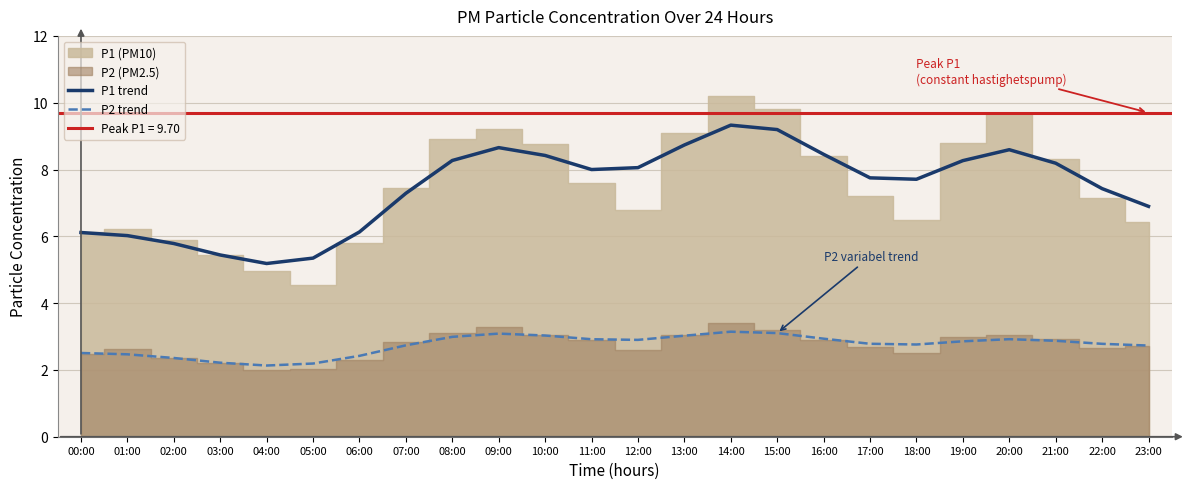

What is the sum of the P2 trend values at 03:00 and 05:00?

4.4